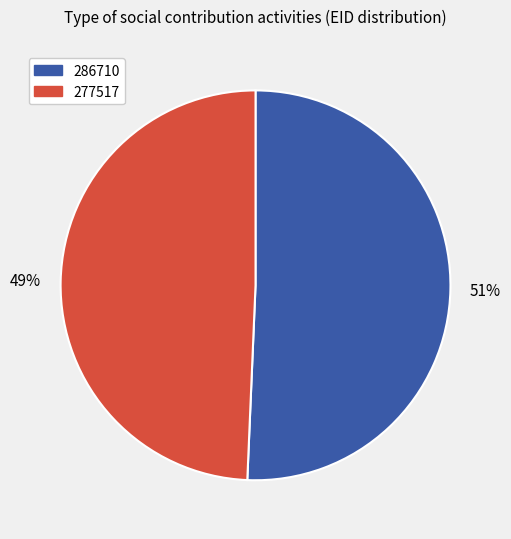

Which has a higher value, 277517 or 286710?

286710